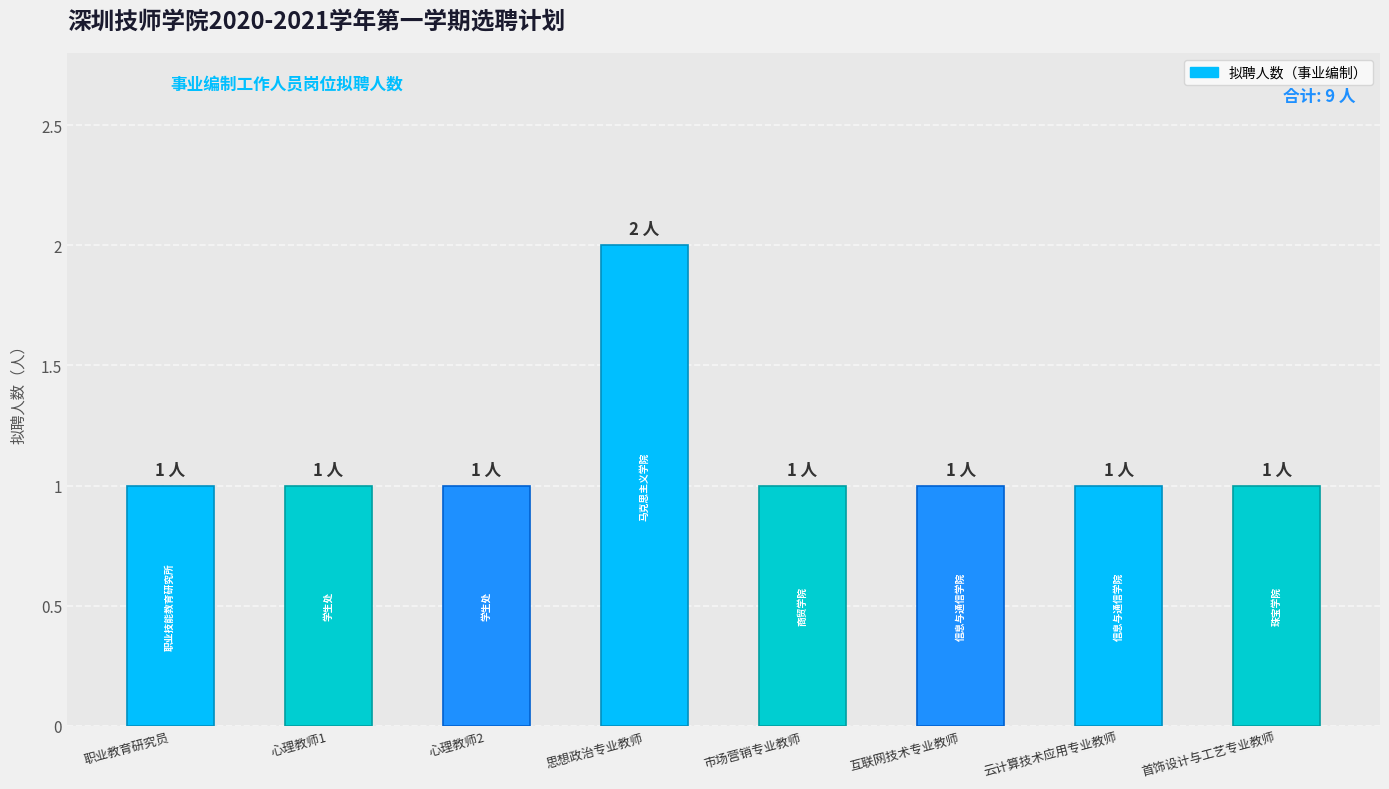

Which label corresponds to the largest value in the chart?

思想政治专业教师